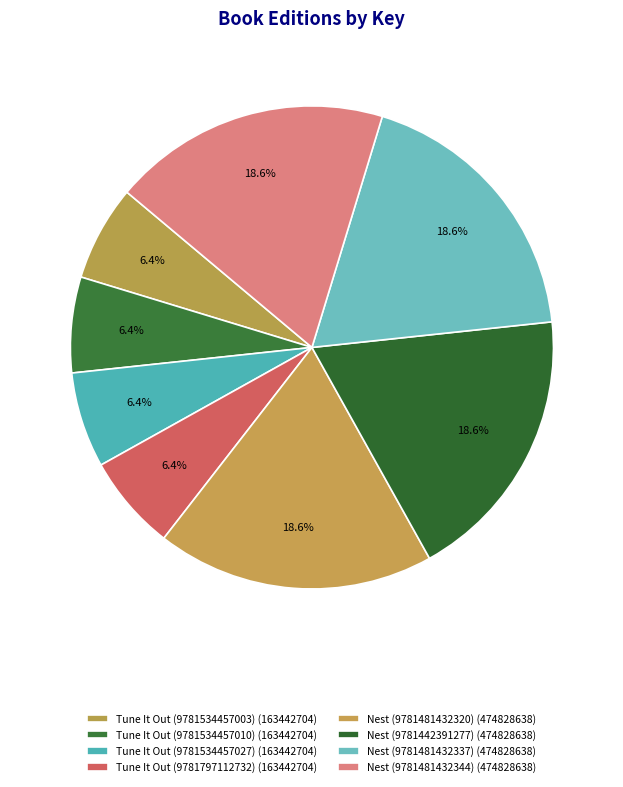

Rank the categories by value from lowest to highest.

Tune It Out (9781534457003), Tune It Out (9781534457010), Tune It Out (9781534457027), Tune It Out (9781797112732), Nest (9781481432320), Nest (9781442391277), Nest (9781481432337), Nest (9781481432344)